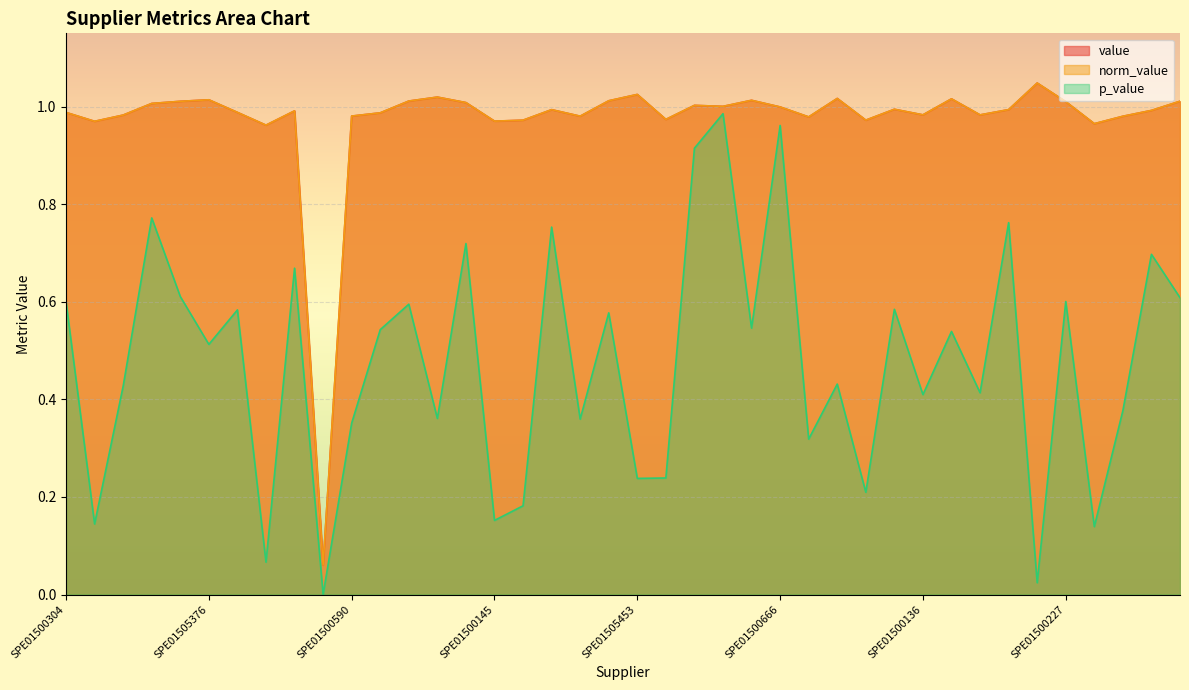

What is the difference between the highest and lowest values at SPE01503017?

0.3